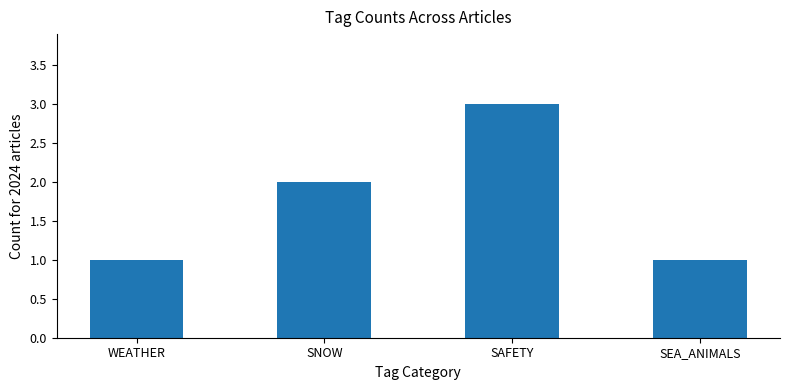

What is the difference between the maximum and minimum values?

2